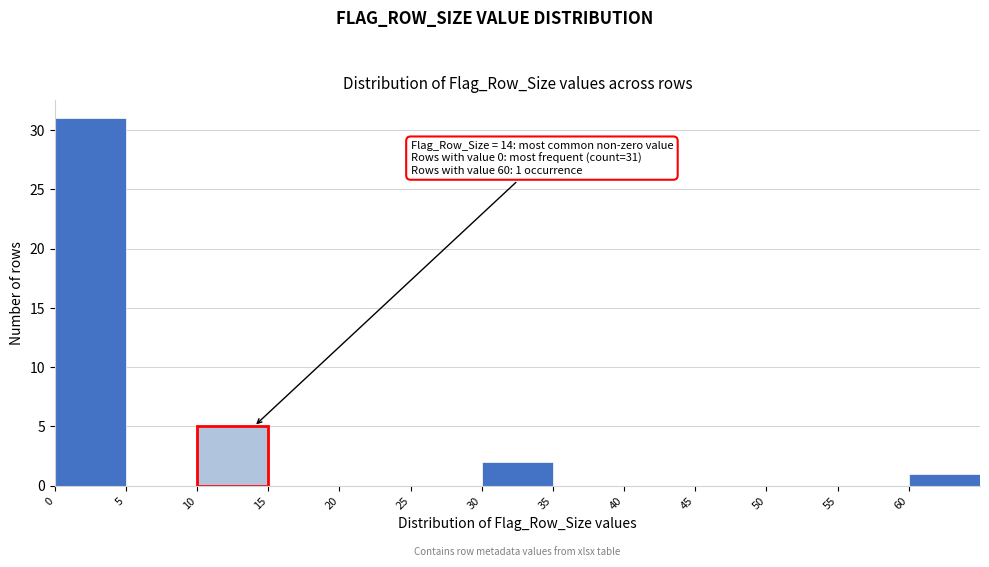

Which range on the x-axis has the tallest bar?

0 to 5